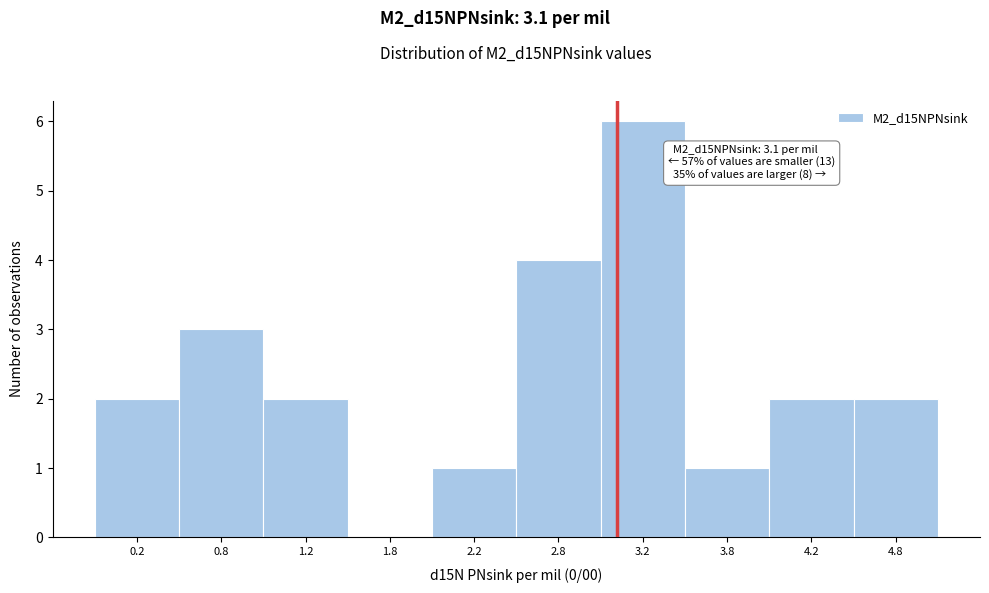

Over which range of the x-axis is the bar tallest?

3.0 to 3.5